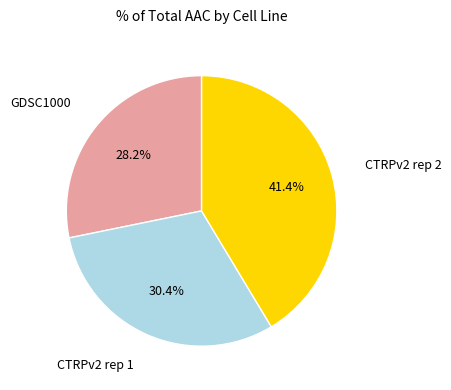

Is there any slice that represents more than half of the pie?

No